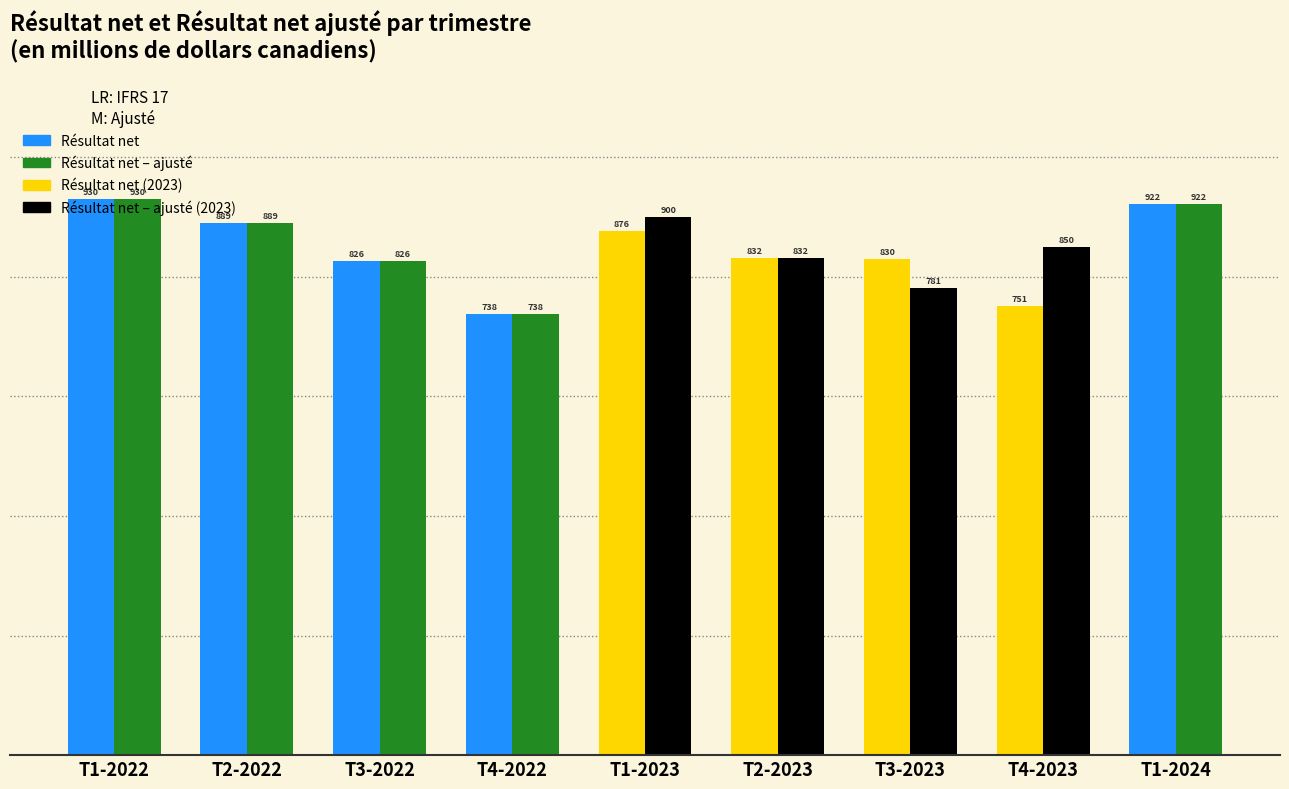

List the labels in order of Résultat net value, smallest first.

T4-2022, T4-2023, T3-2022, T3-2023, T2-2023, T1-2023, T2-2022, T1-2024, T1-2022